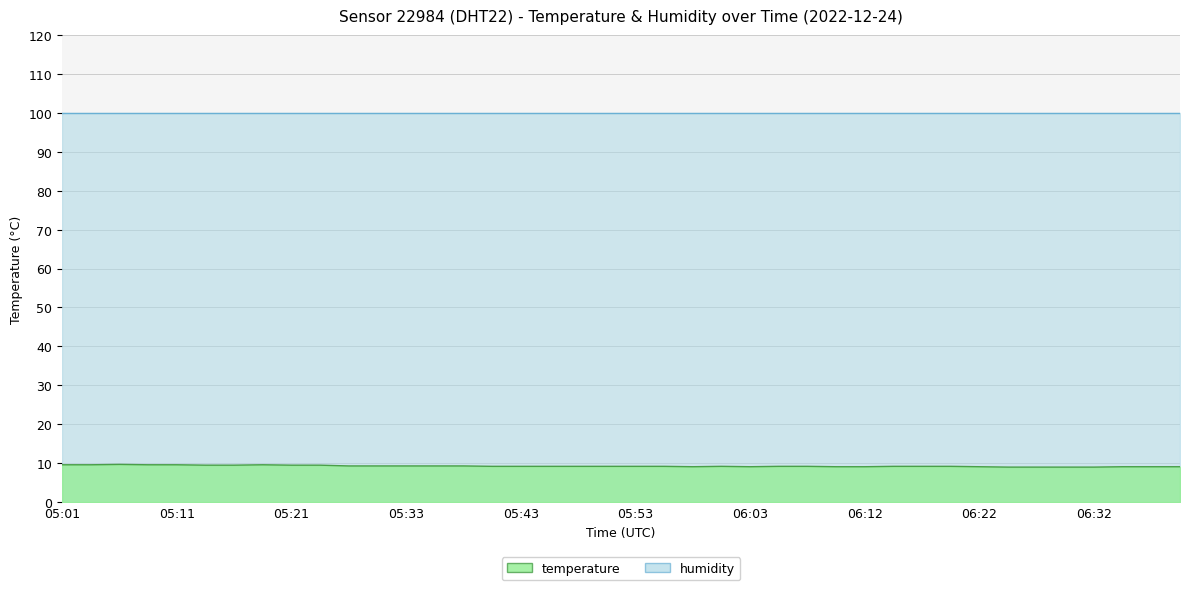

What is the label of the 23rd point from the right?

05:46